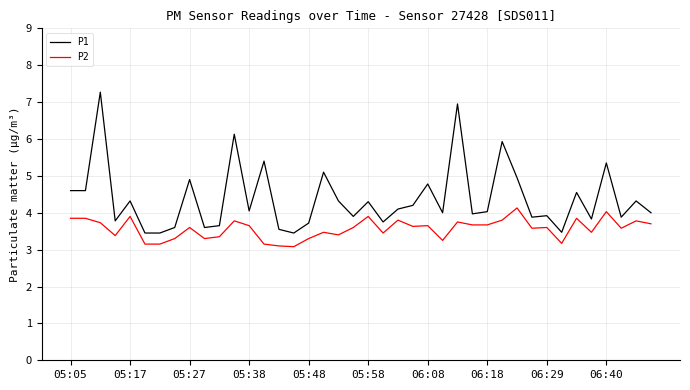

Which series has the widest spread of values?

P1